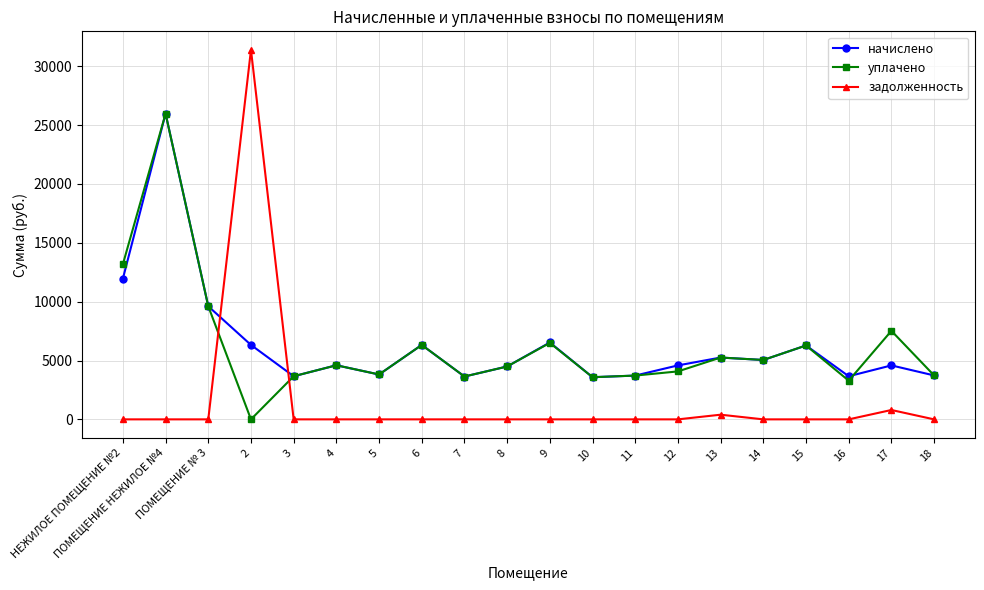

What is the label of the 12th point from the left?

10